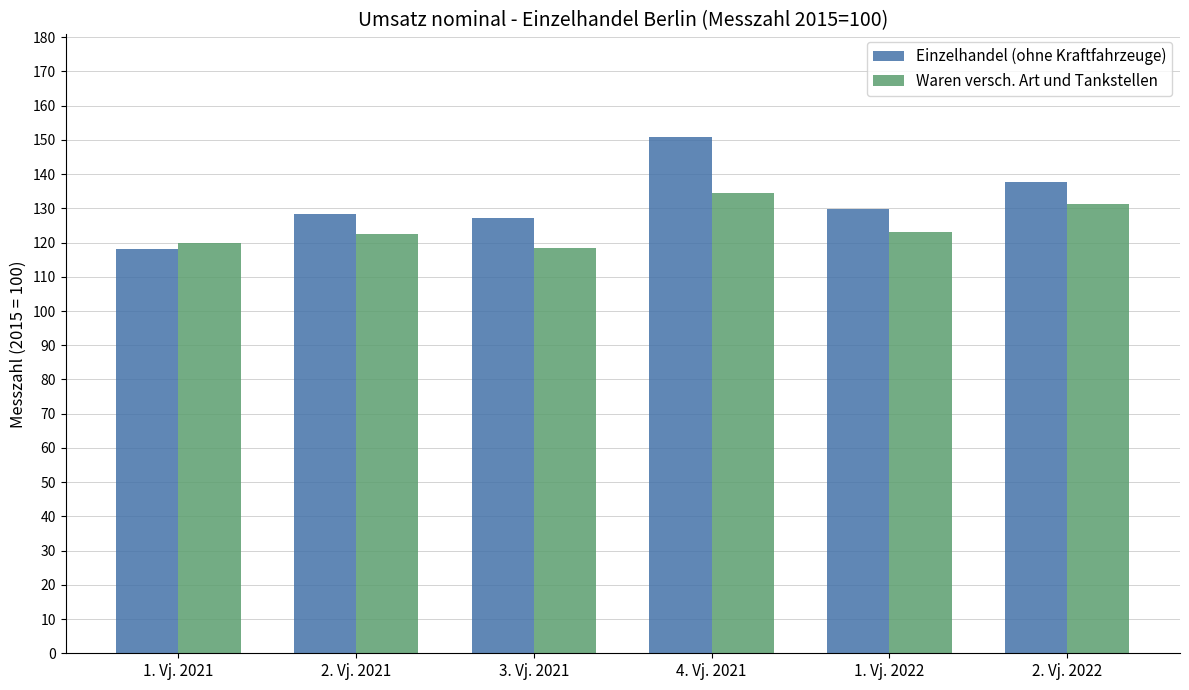

What is the highest value of the Einzelhandel (ohne Kraftfahrzeuge) series?

150.7